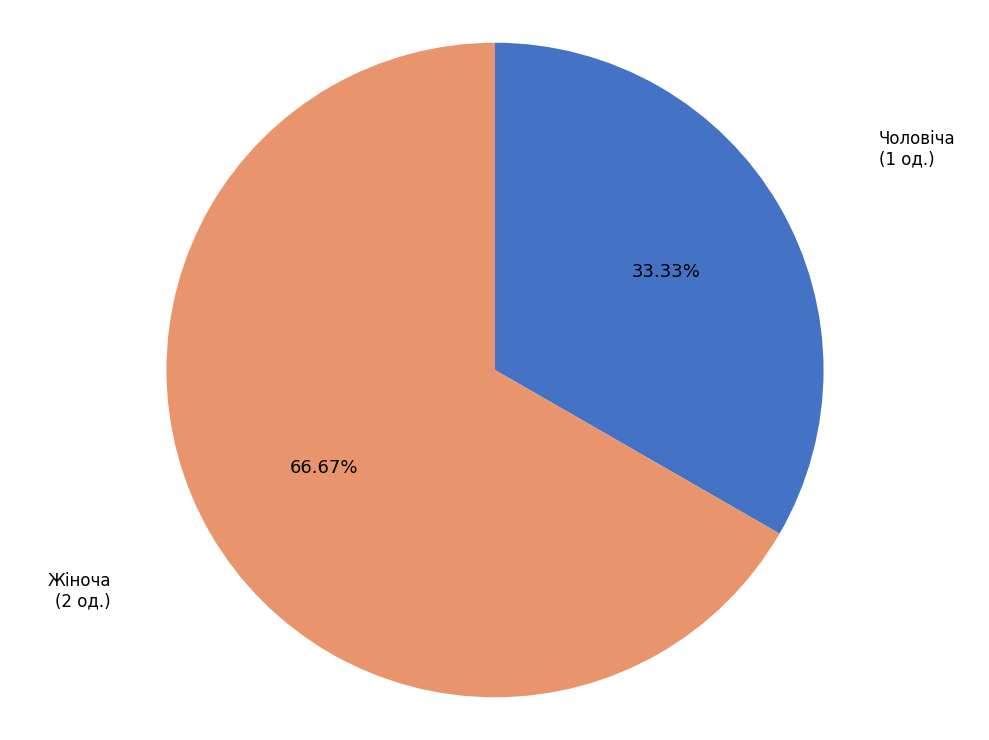

Between Жіноча and Чоловіча, which is larger?

Жіноча